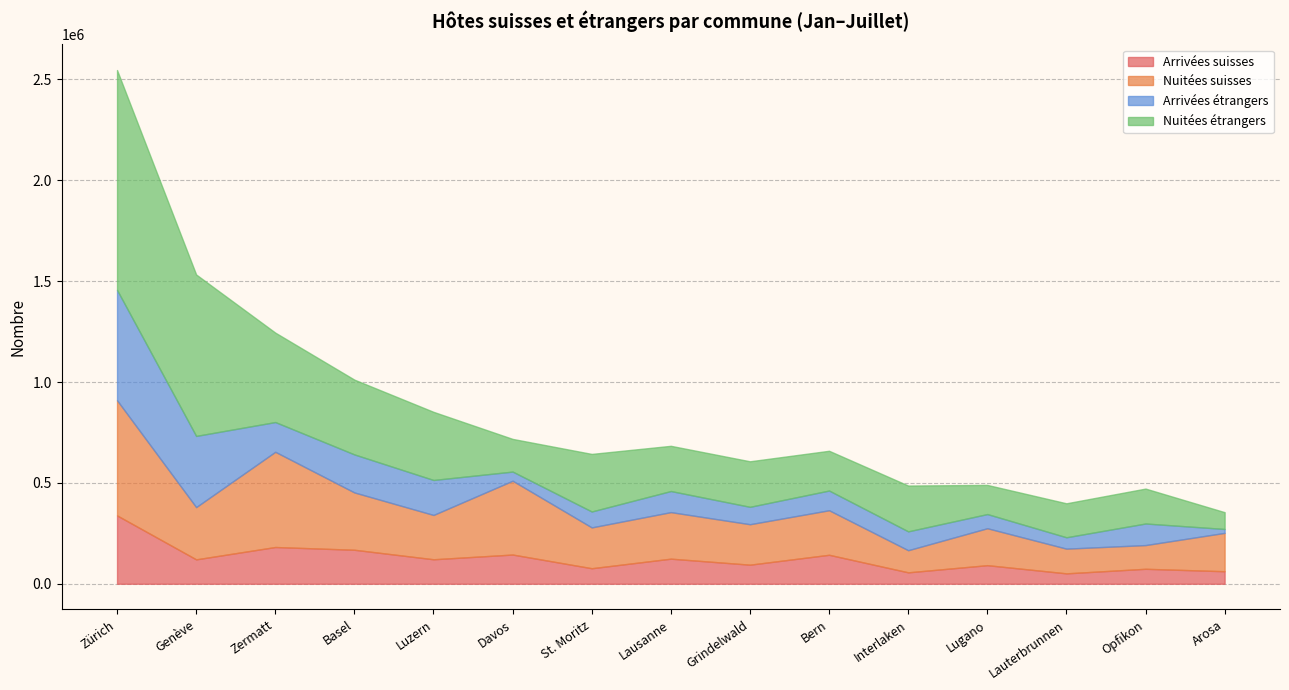

What is the difference between the Nuitées étrangers values at Davos and St. Moritz?

123440